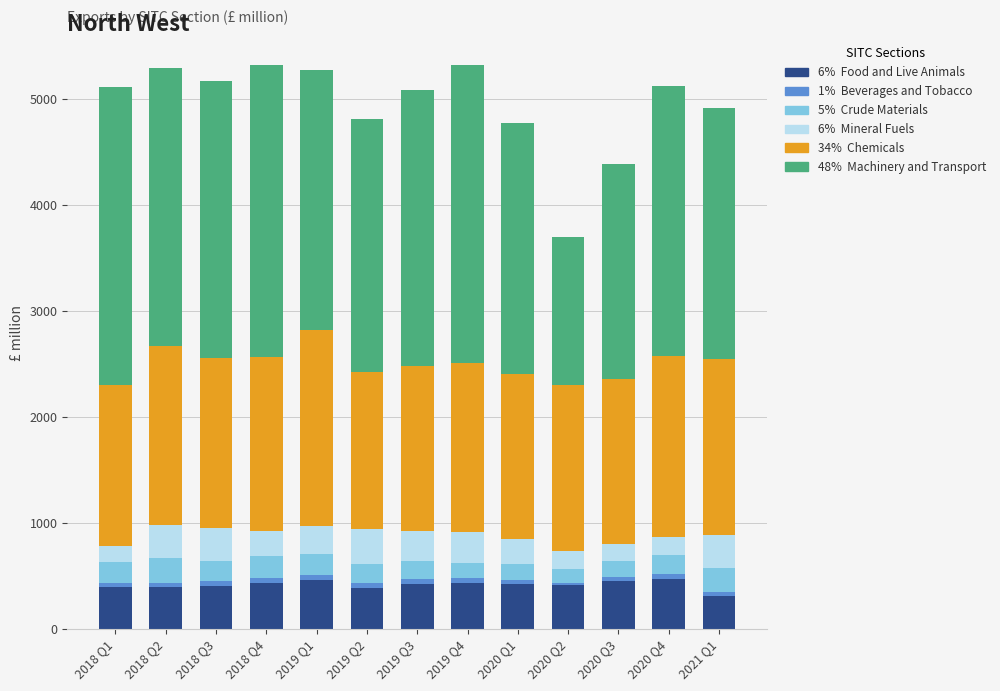

Are the bars horizontal?

No